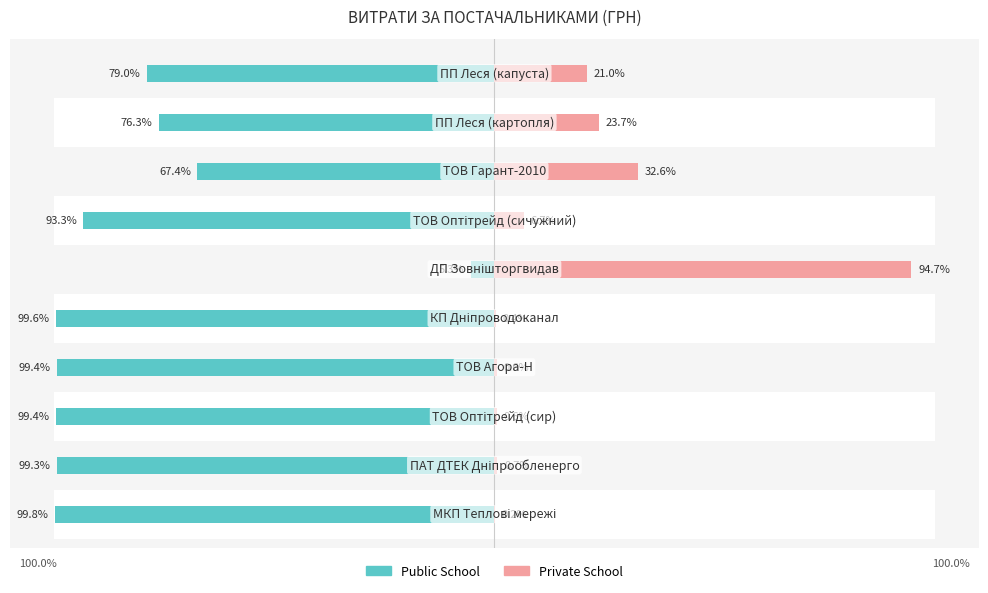

What is the difference between the Public School values at 7 and 4?

32.1